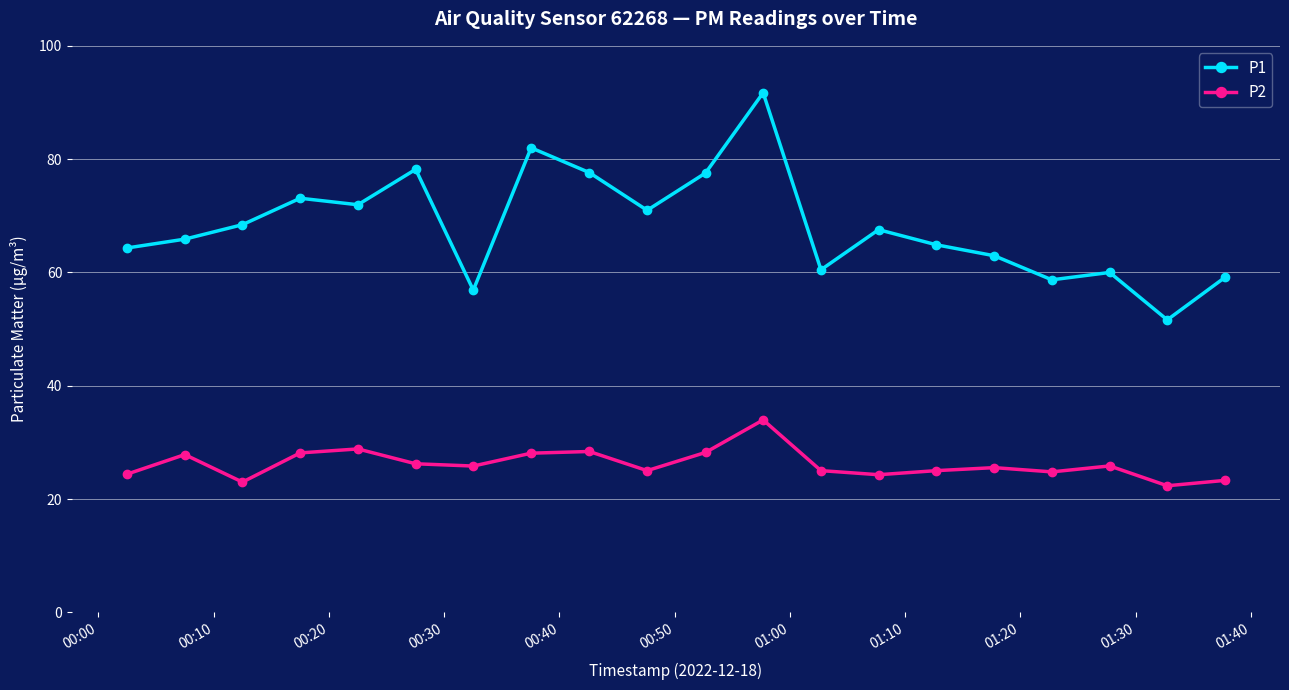

At how many categories does at least one series exceed 61?

14